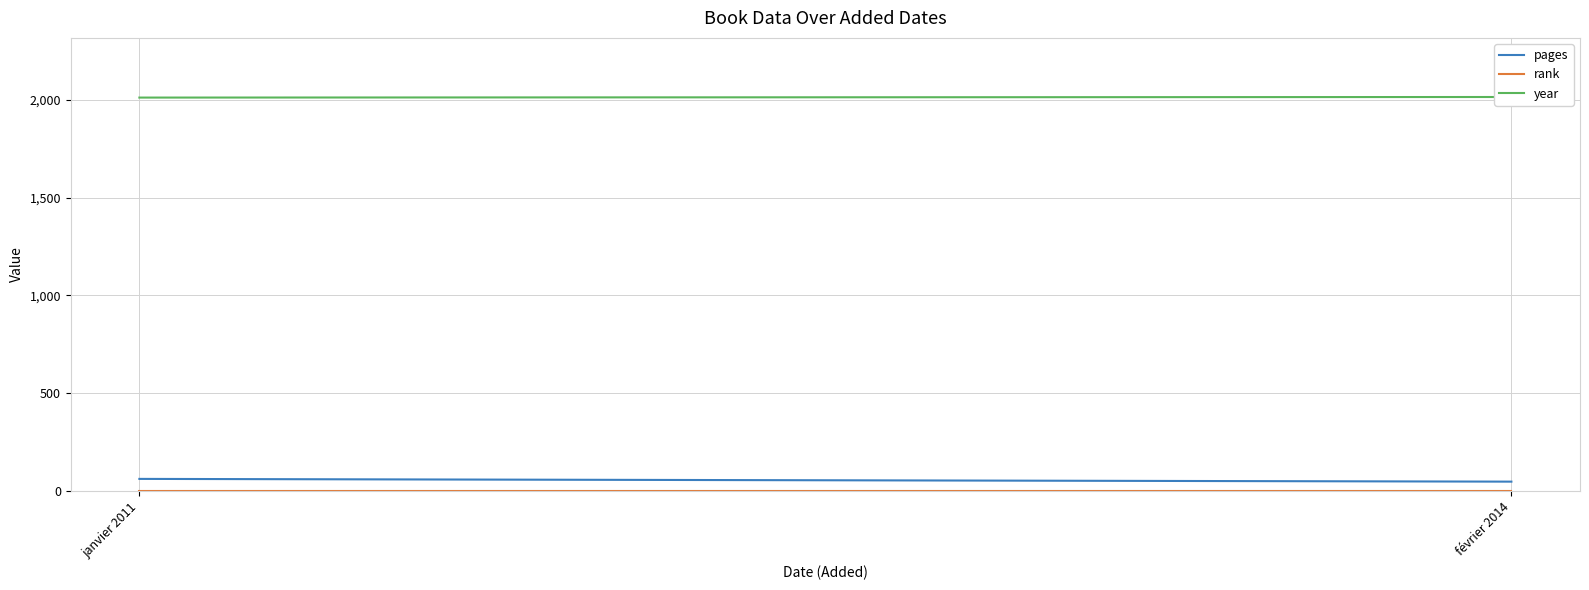

What is the highest value of the year series?

2014